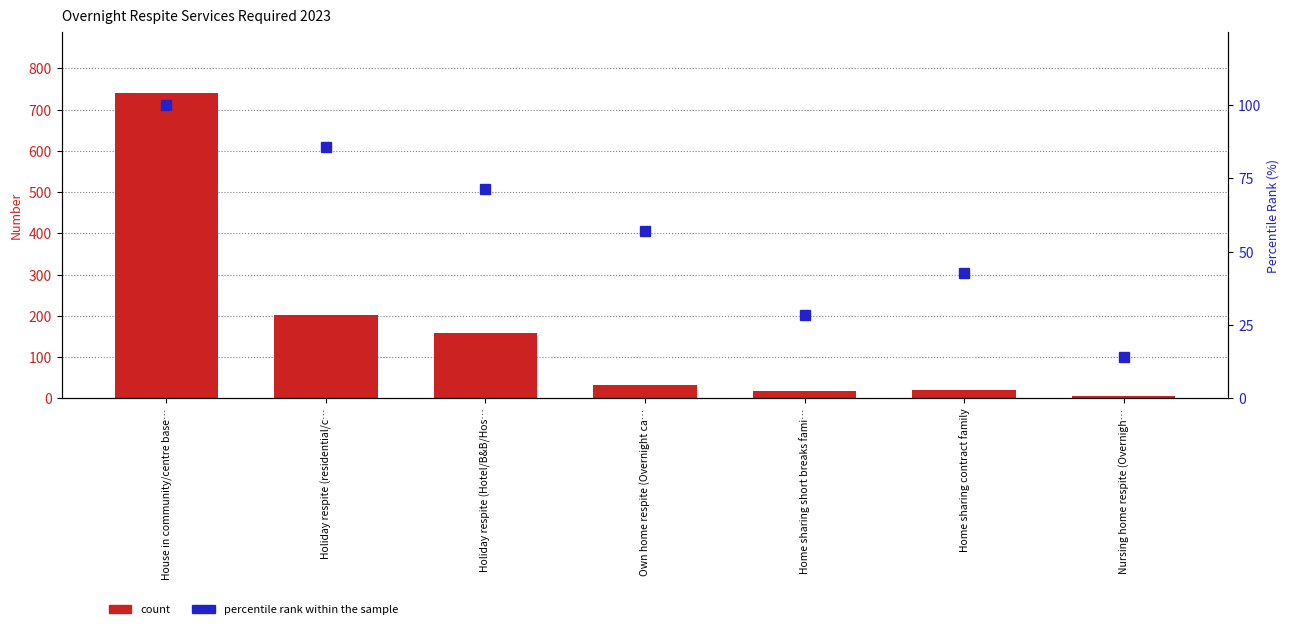

Reading left to right, list all the values displayed in this chart.

count: House in community/centre base…=741.0	Holiday respite (residential/c…=202.0	Holiday respite (Hotel/B&B/Hos…=158.0	Own home respite (Overnight ca…=32.0	Home sharing short breaks fami…=19.0	Home sharing contract family=20.0	Nursing home respite (Overnigh…=7.0
percentile rank within the sample: House in community/centre base…=100.0	Holiday respite (residential/c…=85.7	Holiday respite (Hotel/B&B/Hos…=71.4	Own home respite (Overnight ca…=57.1	Home sharing short breaks fami…=28.6	Home sharing contract family=42.9	Nursing home respite (Overnigh…=14.3